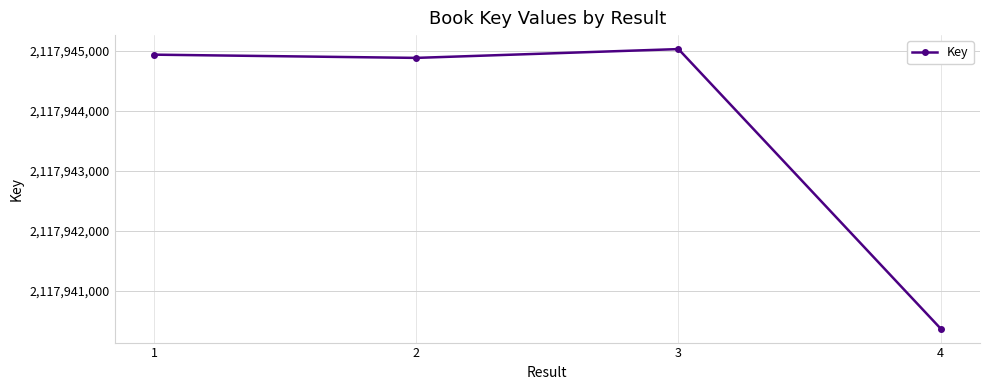

List the labels in order of value, largest first.

3, 1, 2, 4